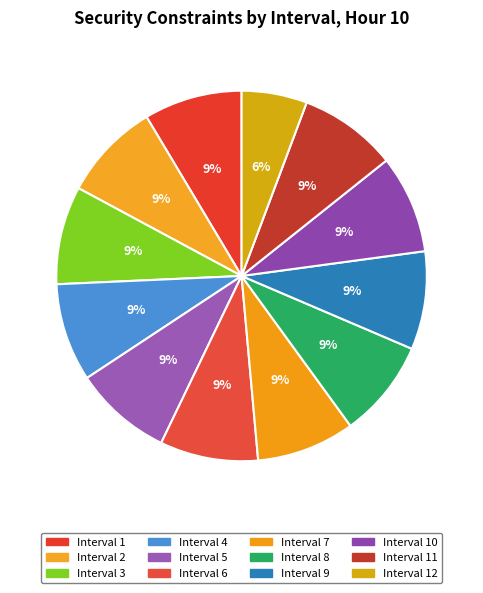

Is it true that Interval 8 is 20% of the pie?

False